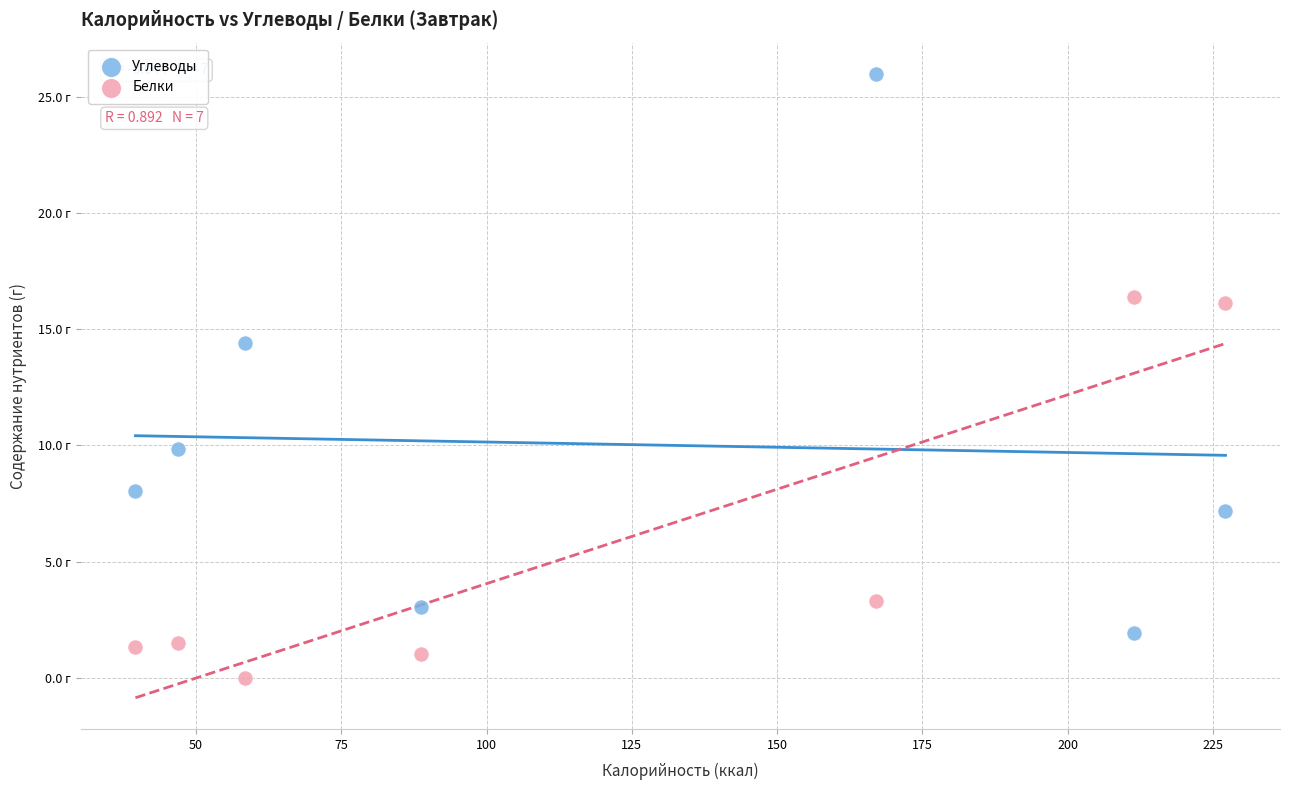

What are all the series names shown in the legend?

Углеводы, Белки